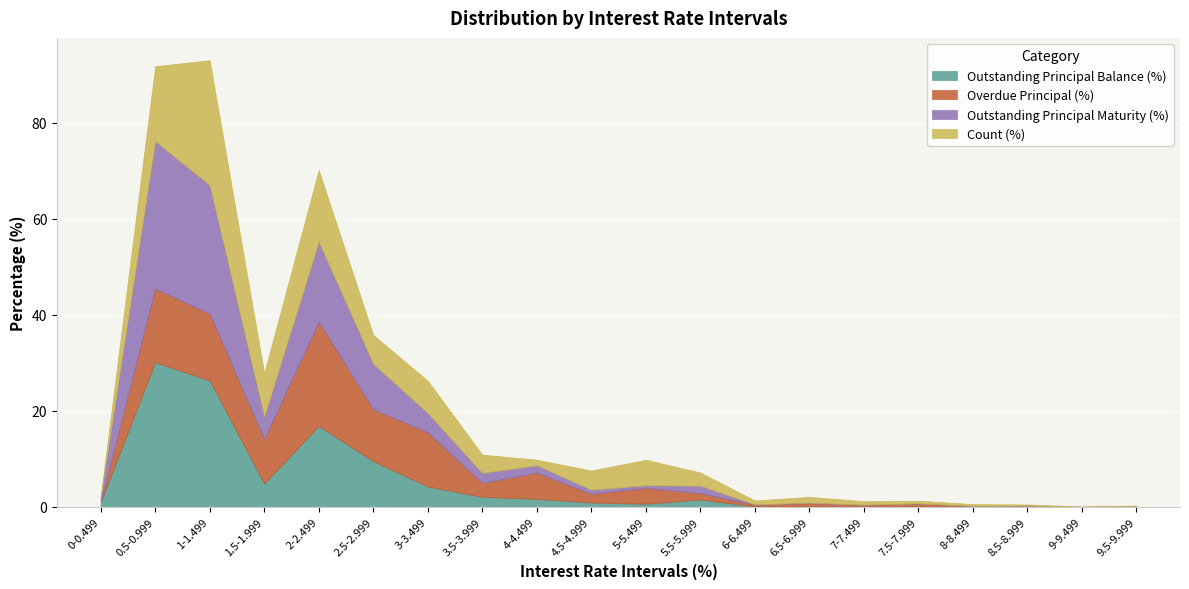

At how many categories does at least one series exceed 6?

6